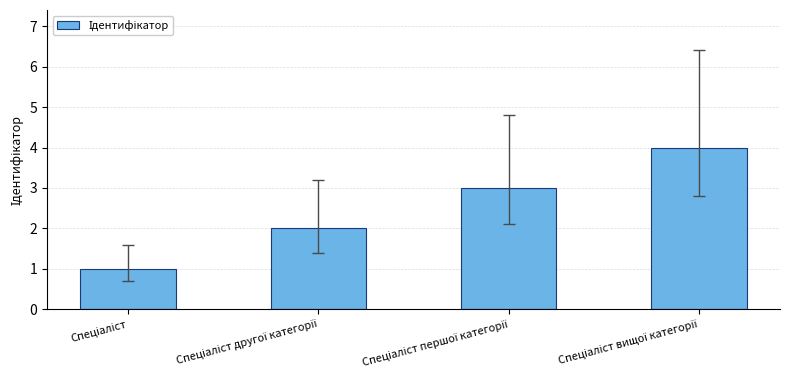

What is the greatest value displayed?

4